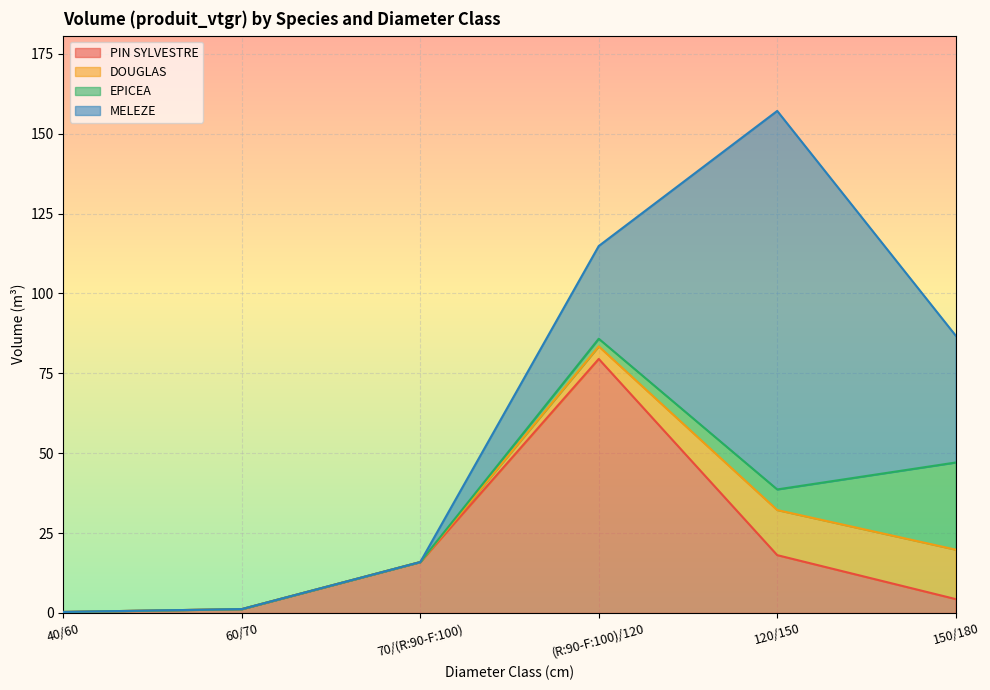

What is the difference between the PIN SYLVESTRE values at (R:90-F:100)/120 and 120/150?

61.4